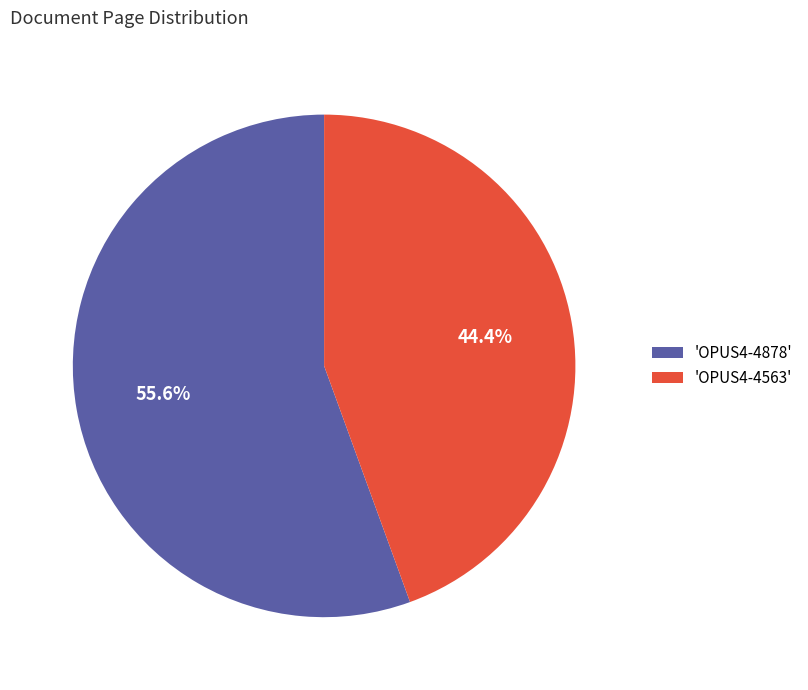

What percentage is NOT represented by 'OPUS4-4878'?

44.4%